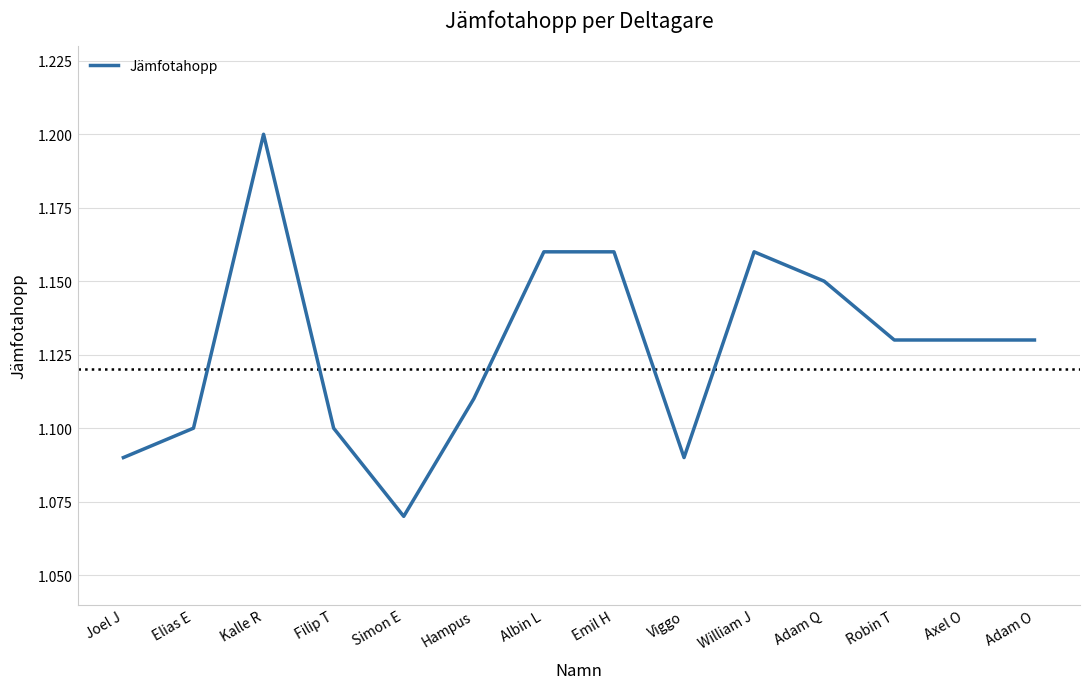

Is this an area chart (filled region under the line)?

No